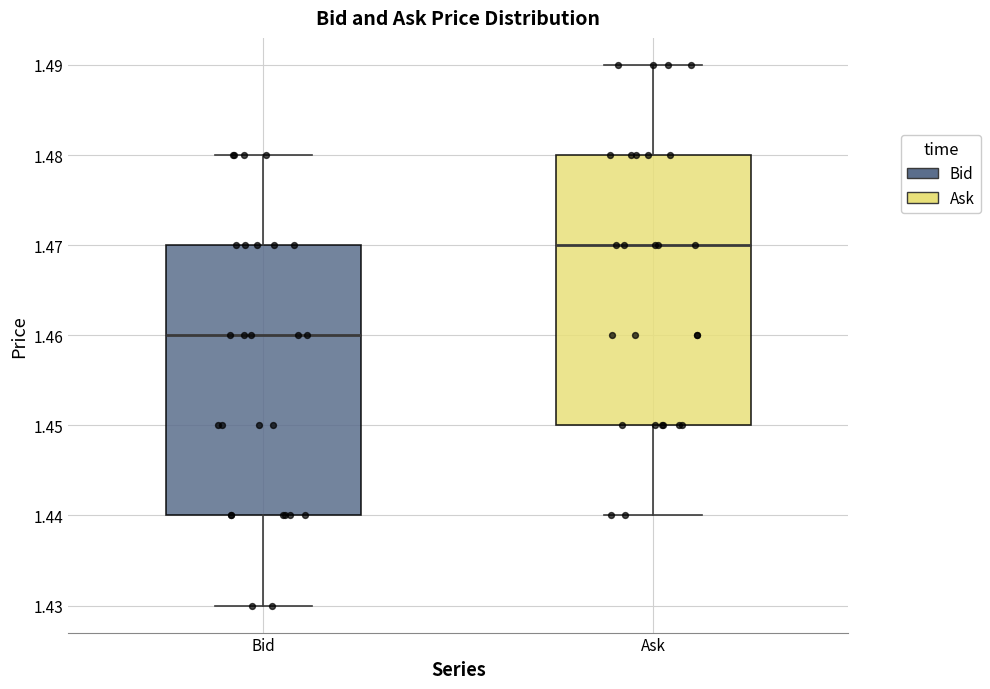

Which box has the lowest median line?

Bid